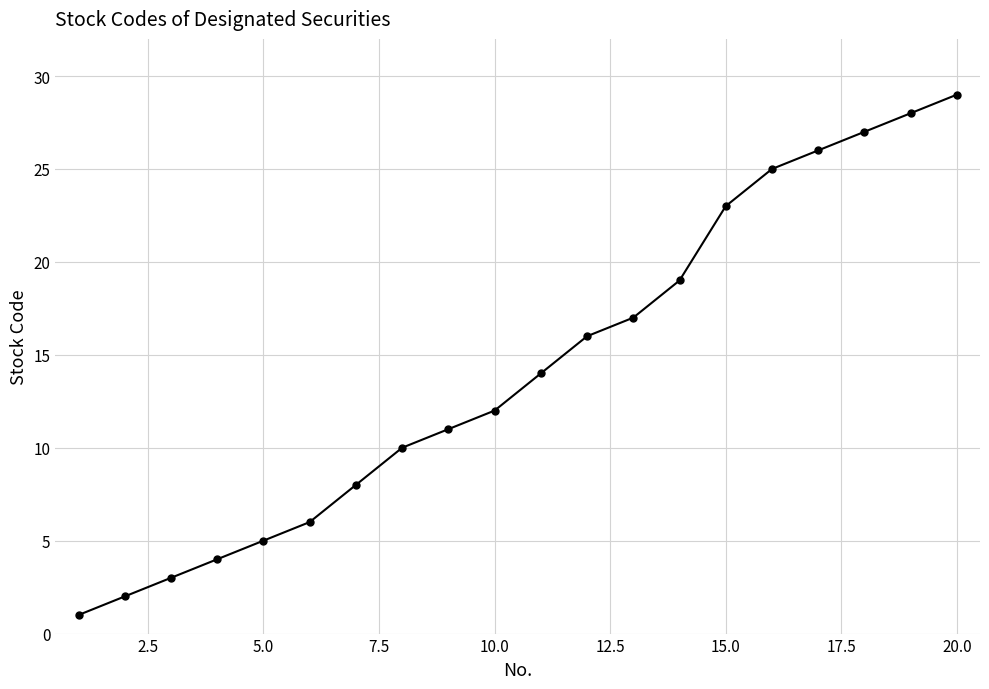

How many lines are shown in the chart?

1